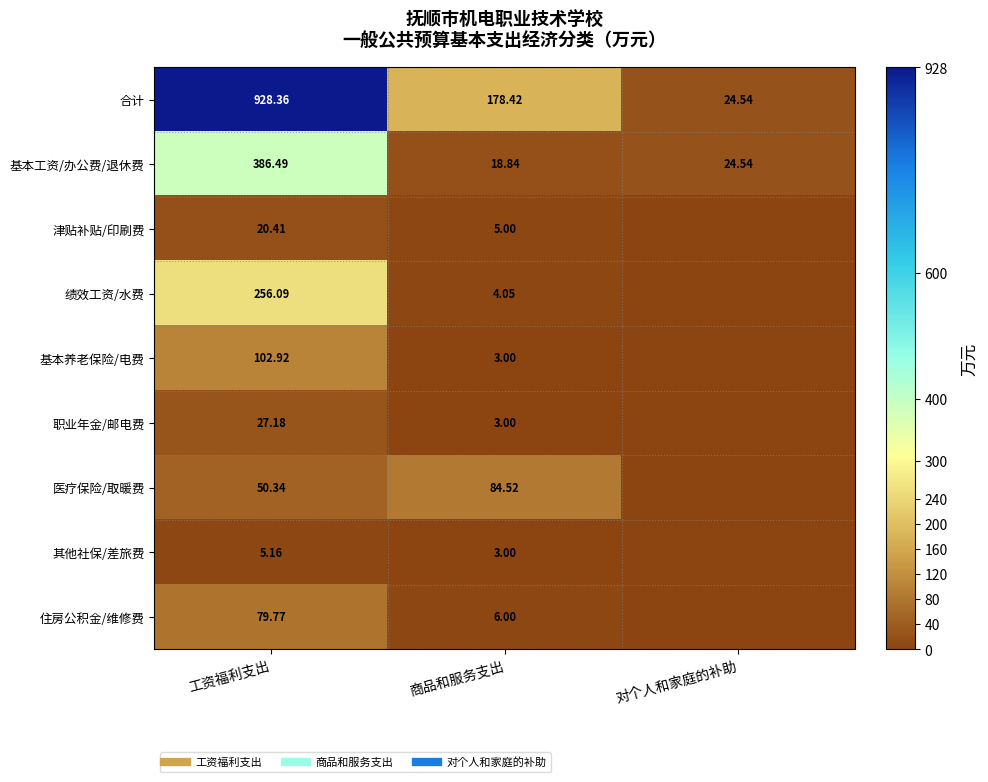

What is the difference between the second highest and minimum values in the 其他社保/差旅费 series?

3.0